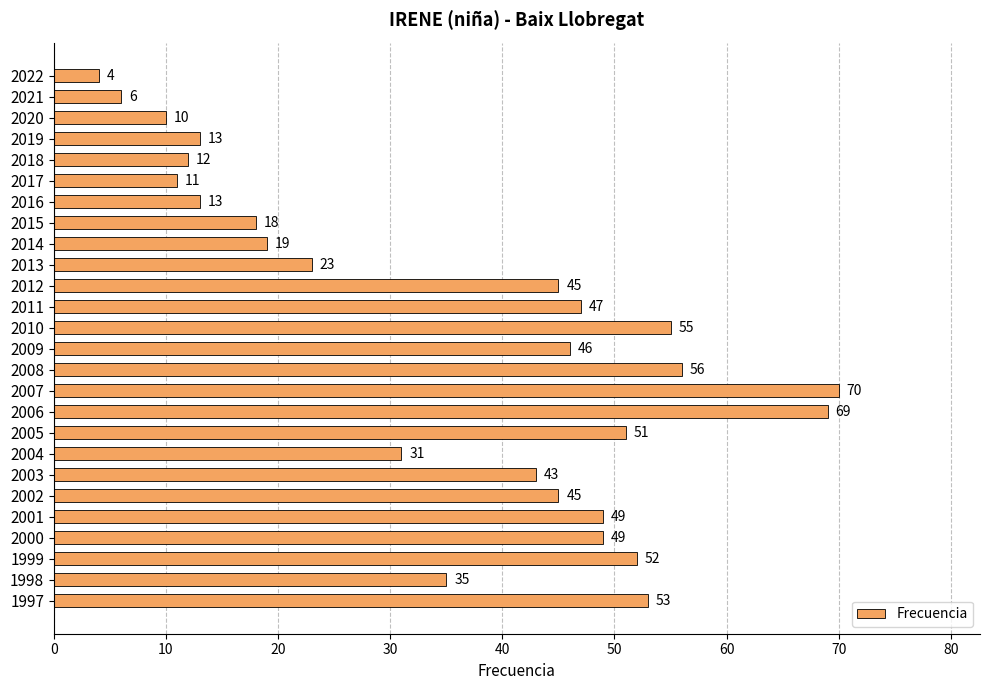

Reading bottom to top, extract all data points from this chart.

53	35	52	49	49	45	43	31	51	69	70	56	46	55	47	45	23	19	18	13	11	12	13	10	6	4